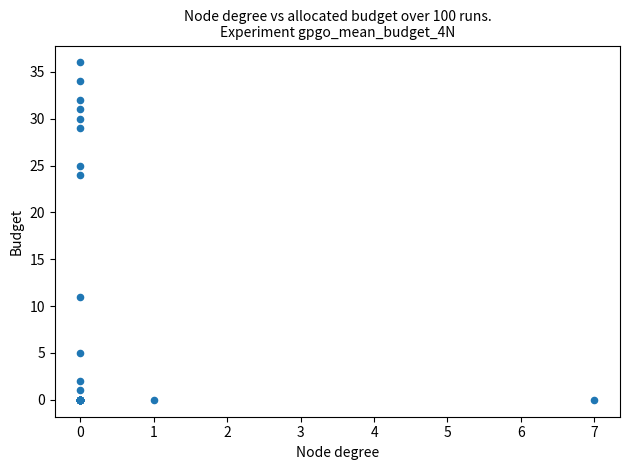

What Y value in the scatter plot is closest to 18?

24